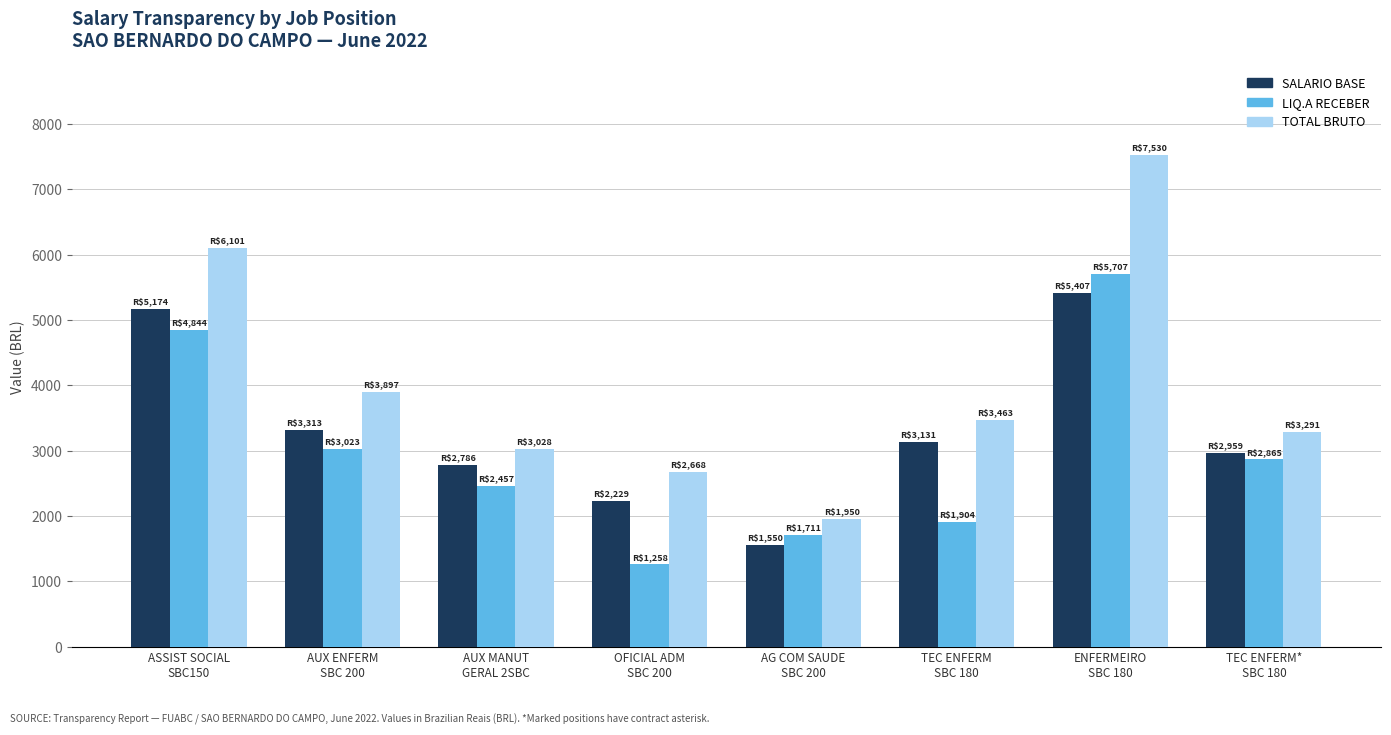

At how many categories does at least one series exceed 7001?

1